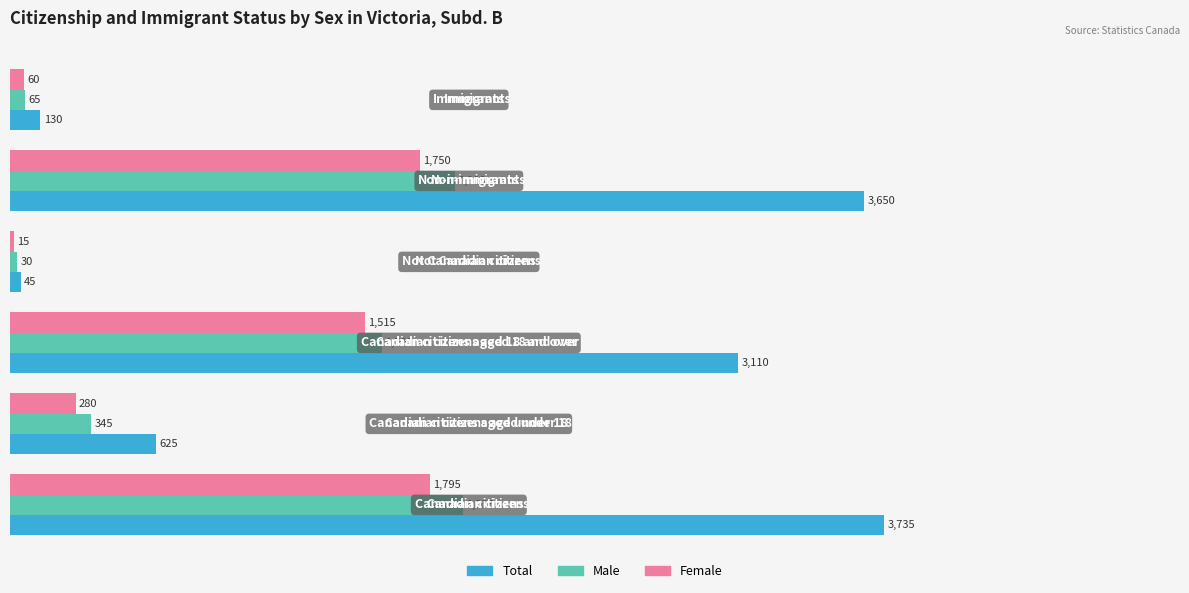

Which series has the widest spread of values?

Total